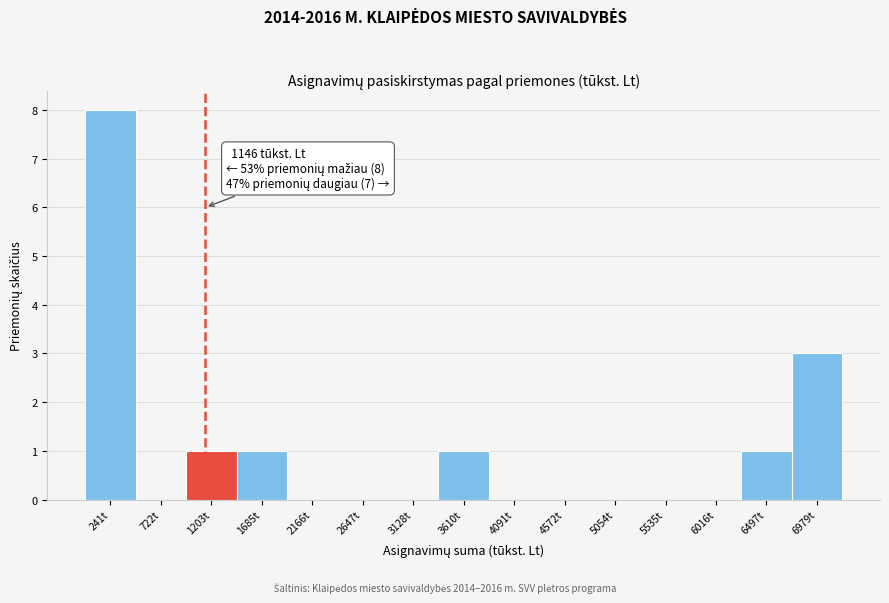

Over which range of the x-axis is the bar tallest?

0 to 500